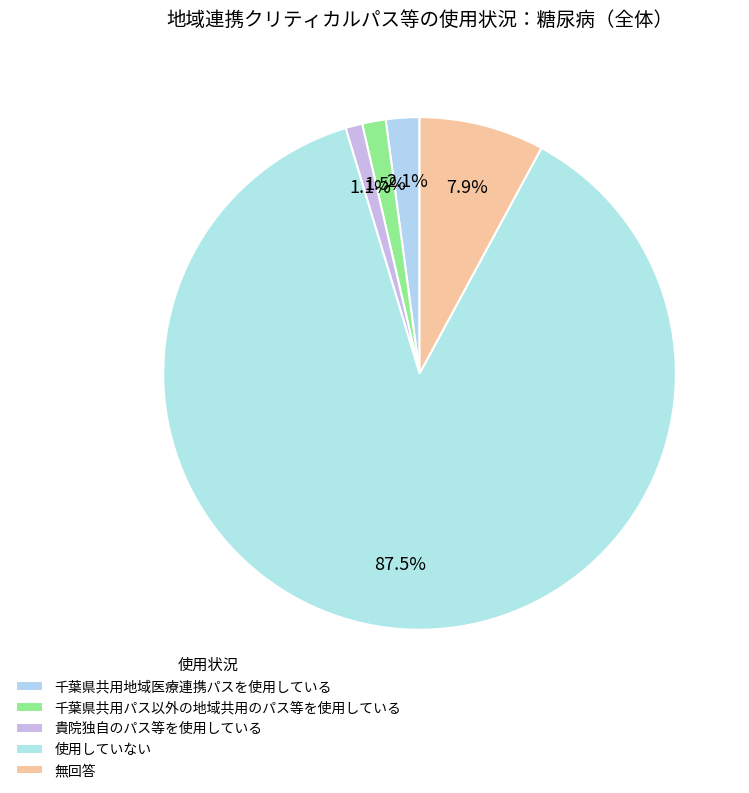

How many slices are in this pie chart?

5